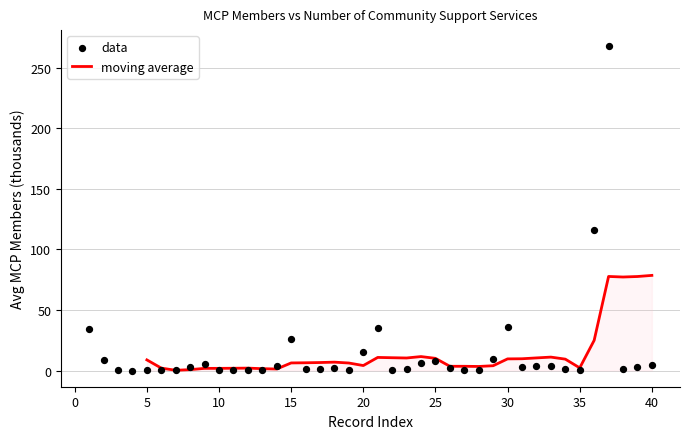

Is the value of moving average at −5 greater than the value of data at 37?

No